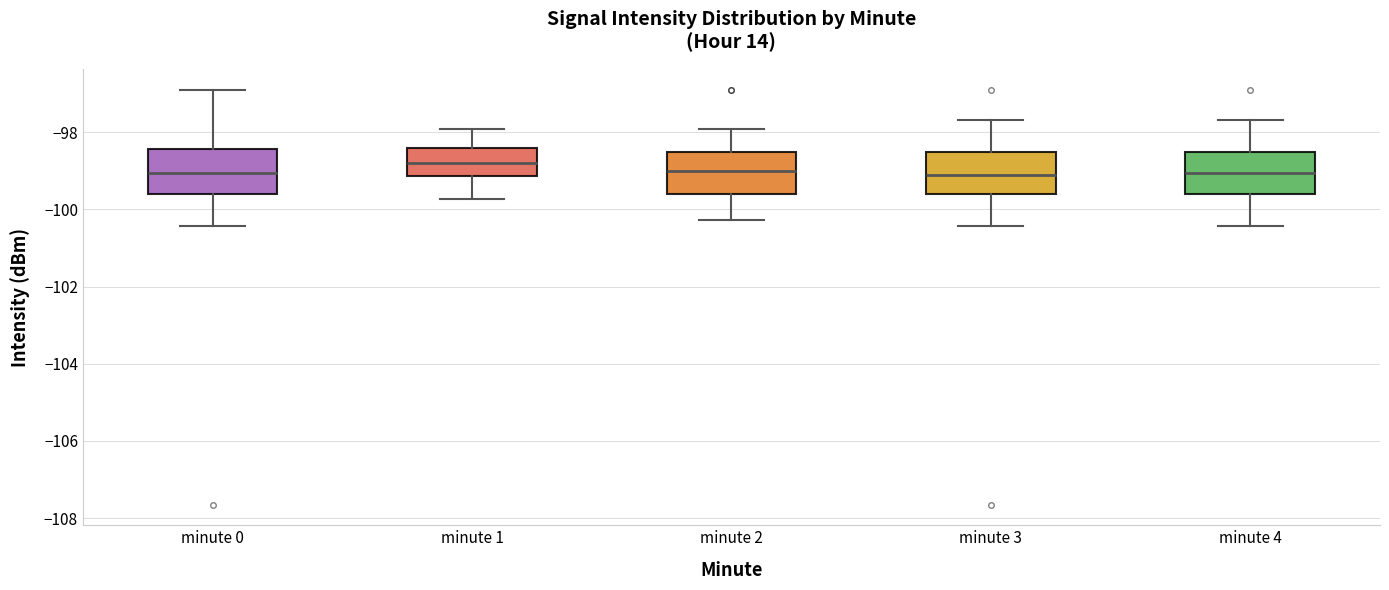

Where does the upper whisker of the box for minute 4 end on the y-axis? The values are not printed on the chart, so give them approximately, as read against the axis.

-97.6